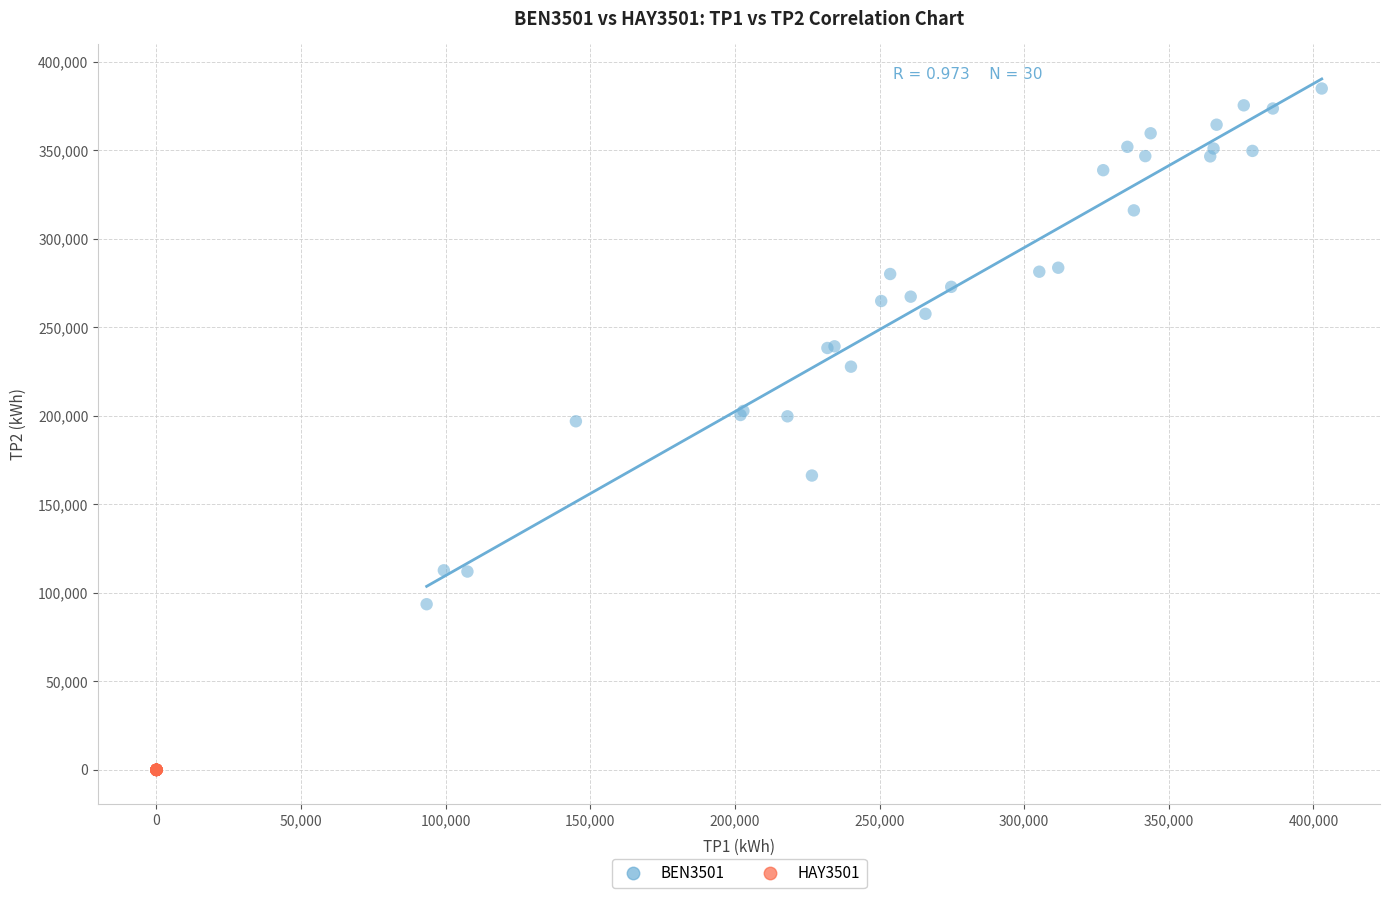

Which series contains the lowest Y value?

HAY3501